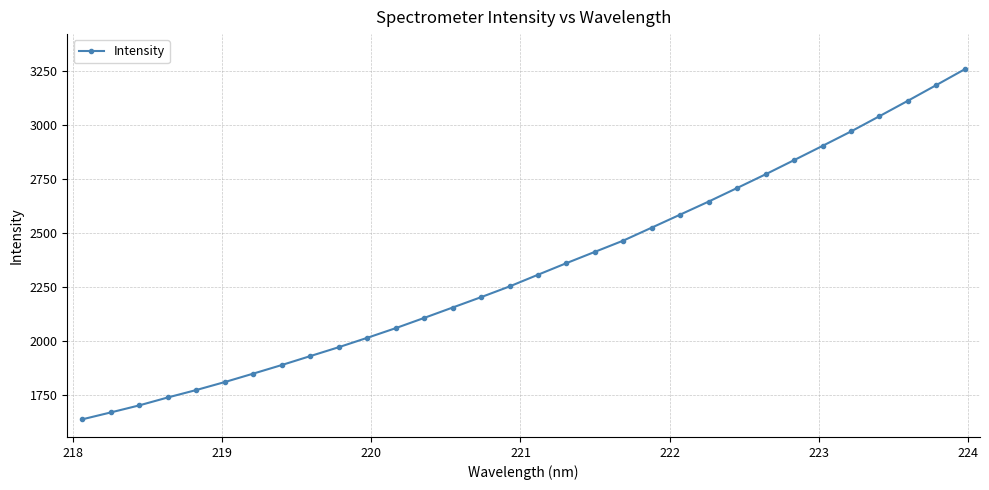

What is the value of the 15th point from the left?

2202.1